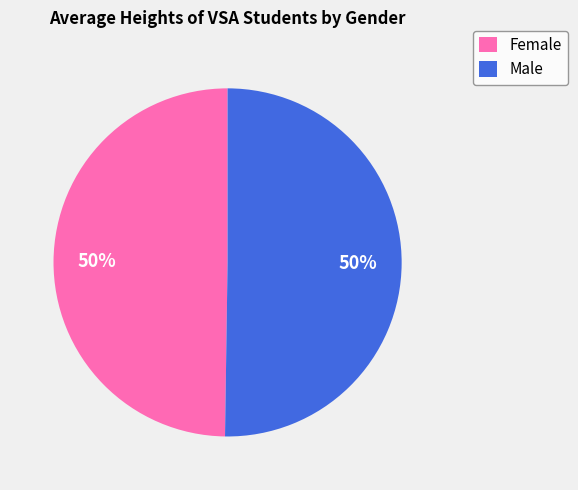

Count the number of slices in the pie.

2